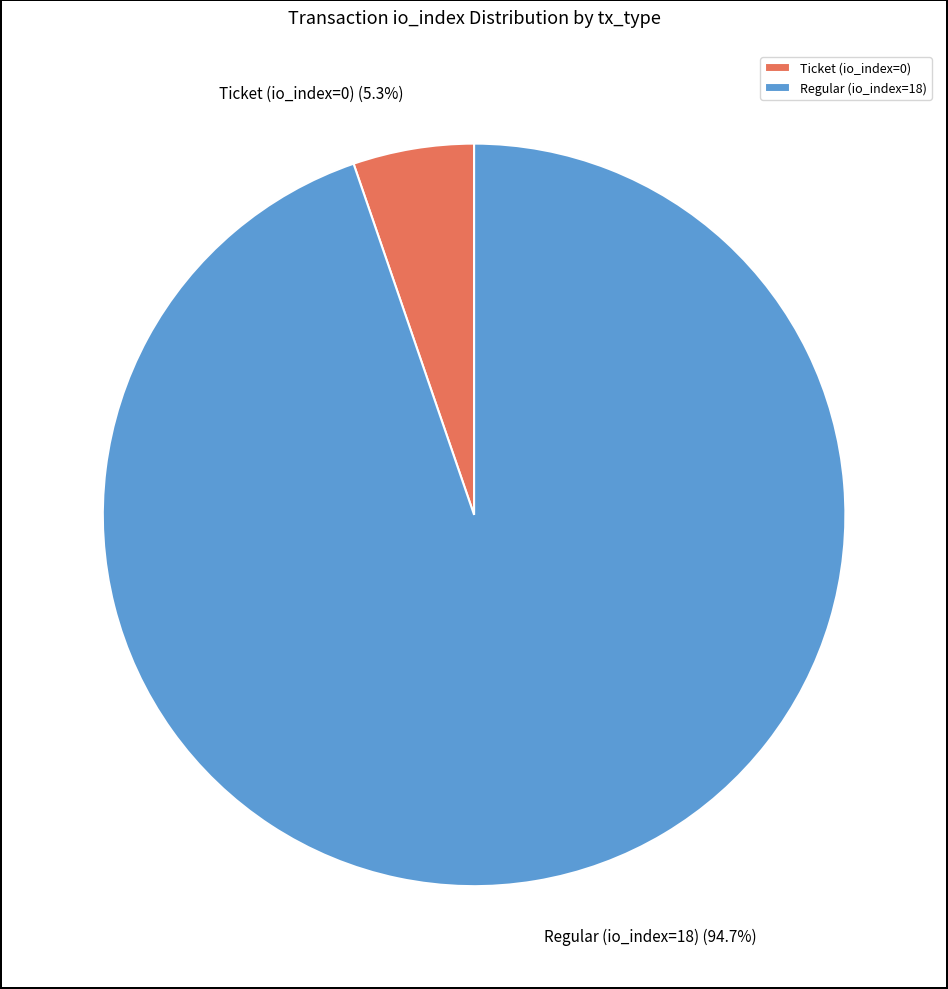

What percentage is the Regular (io_index=18) slice, to the nearest percent?

95%